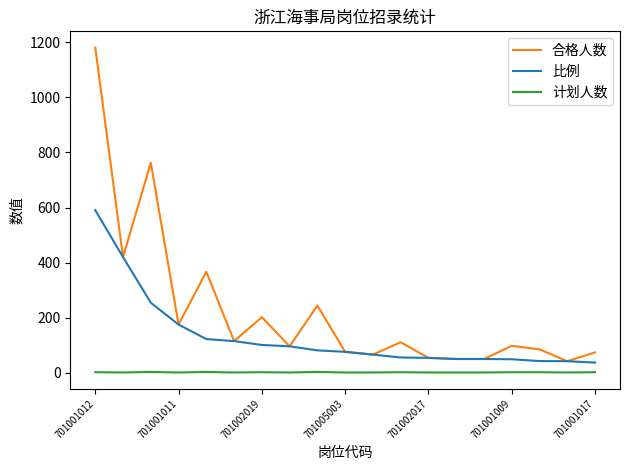

Which series has the largest total across all categories?

合格人数